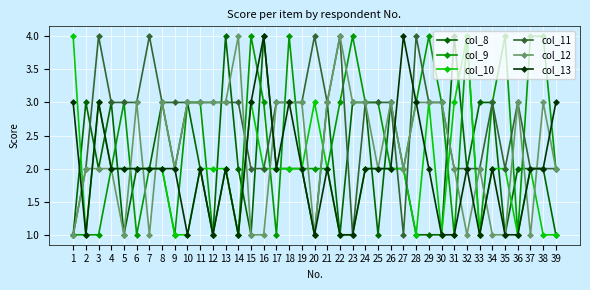

What is the difference between the second highest and second lowest values in the col_10 series?

3